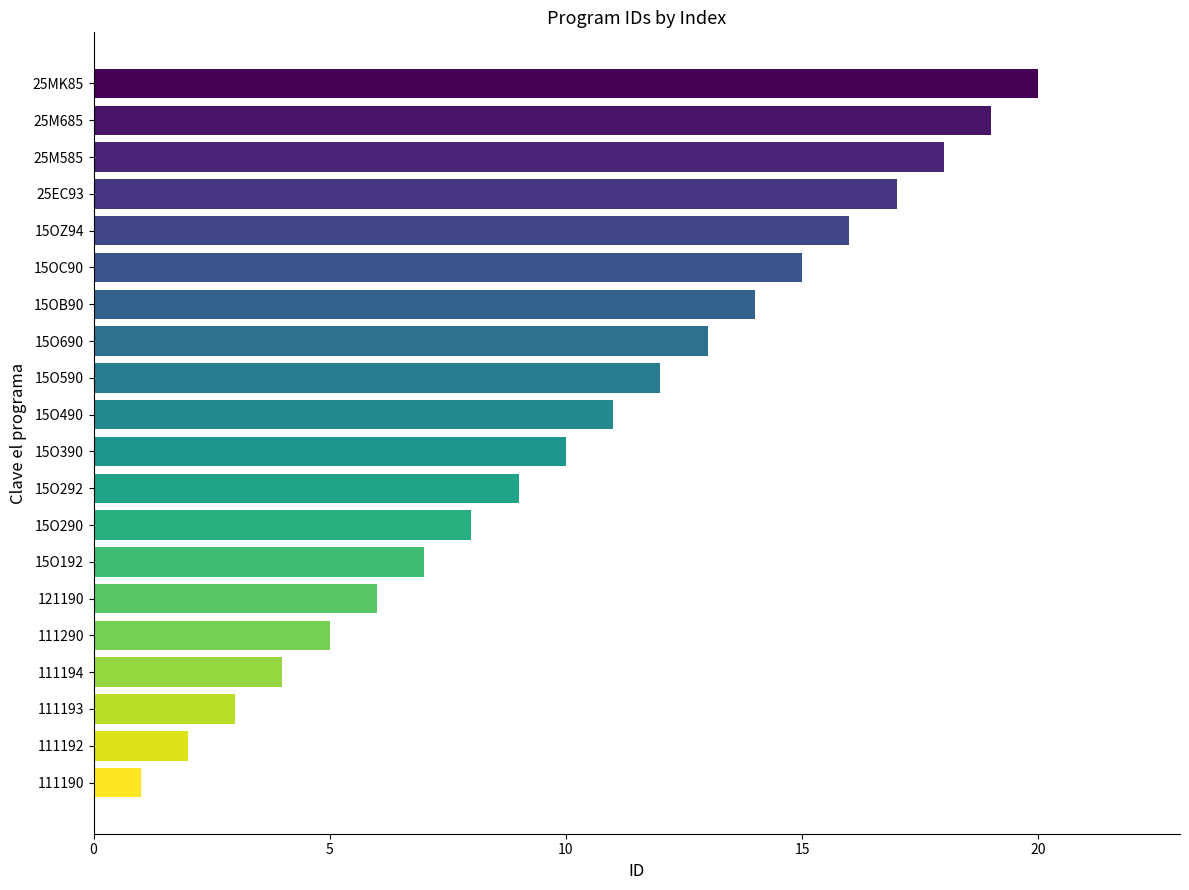

What is the minimum value shown in the chart?

1